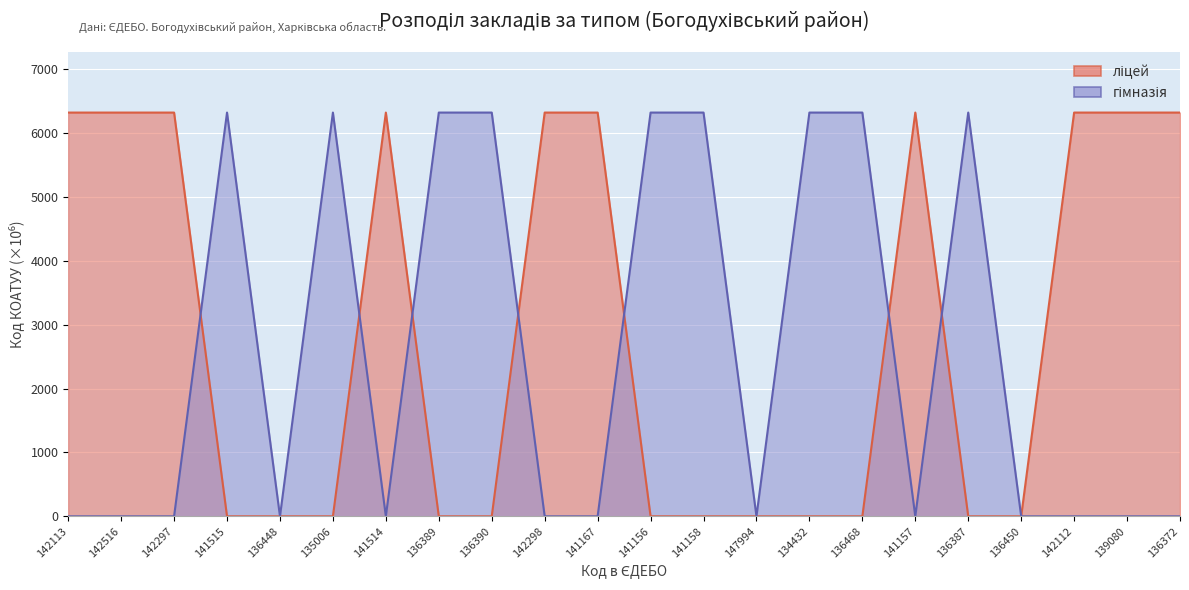

At which category does гімназія reach its first local valley?

136448